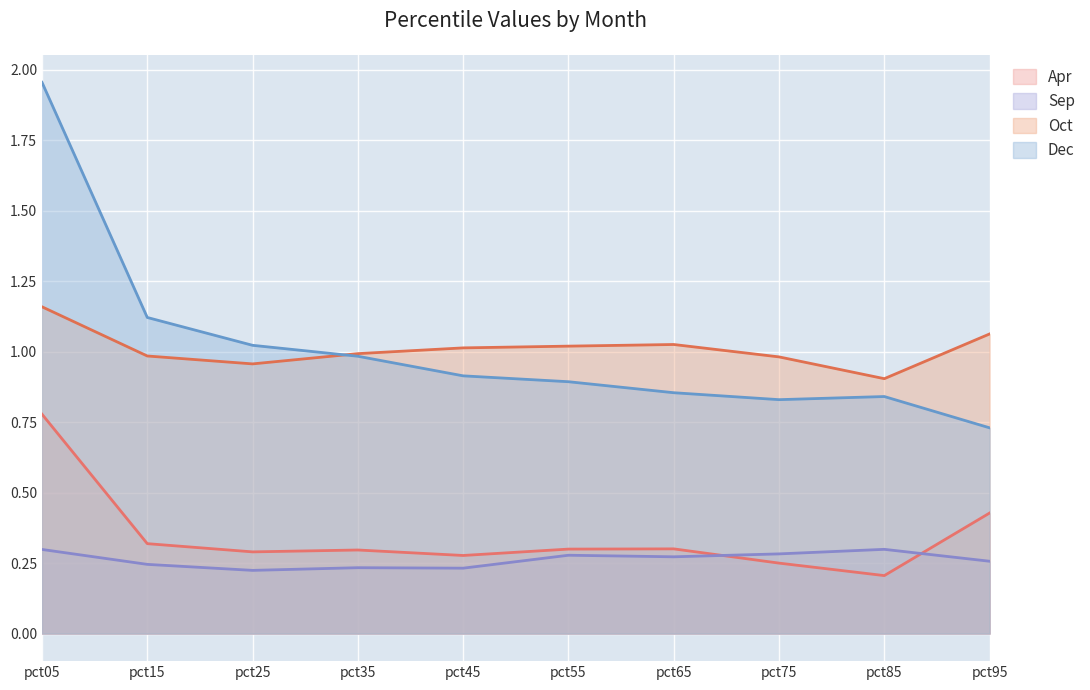

Between which two adjacent categories do Dec and Oct first intersect?

pct25 and pct35